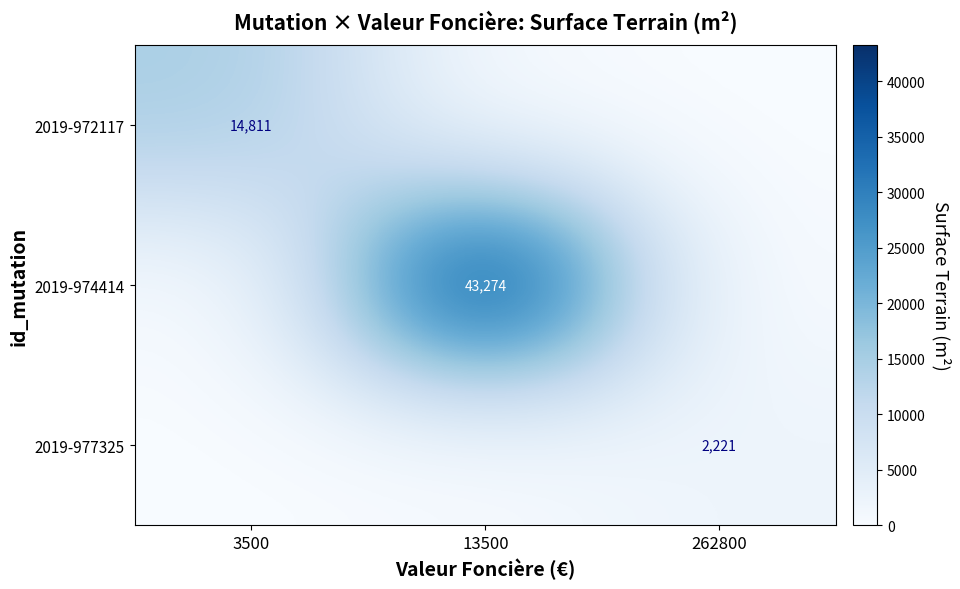

Is the value of 2019-974414 at 13500 greater than the value of 2019-977325 at 262800?

Yes